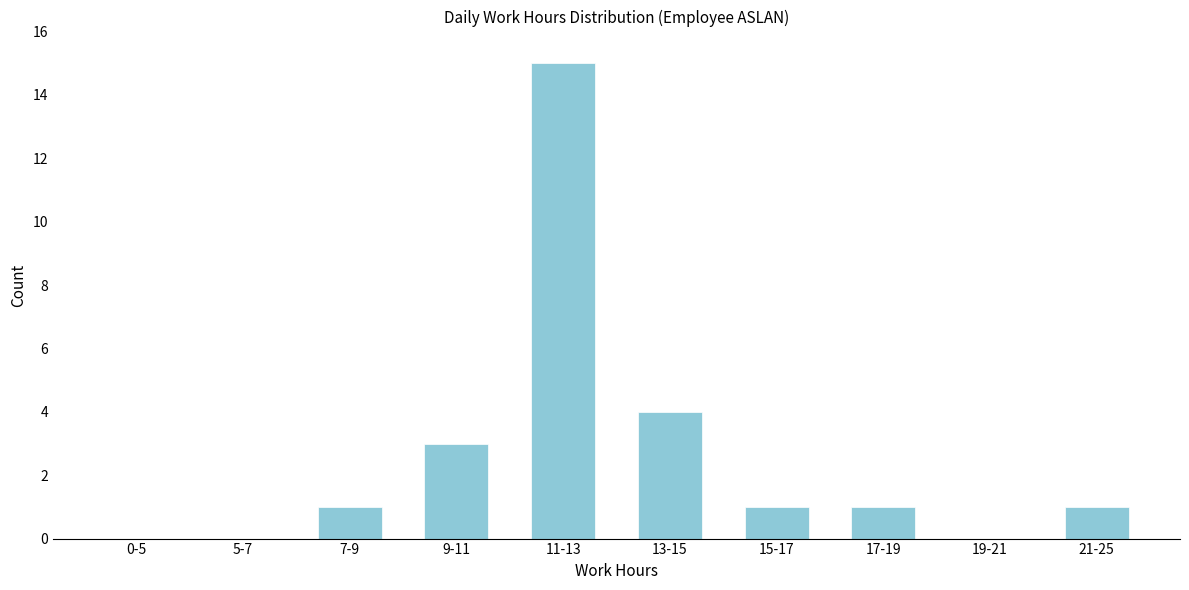

Reading left to right, transcribe all the data shown in this chart.

0-5=0	5-7=0	7-9=1	9-11=3	11-13=15	13-15=4	15-17=1	17-19=1	19-21=0	21-25=1